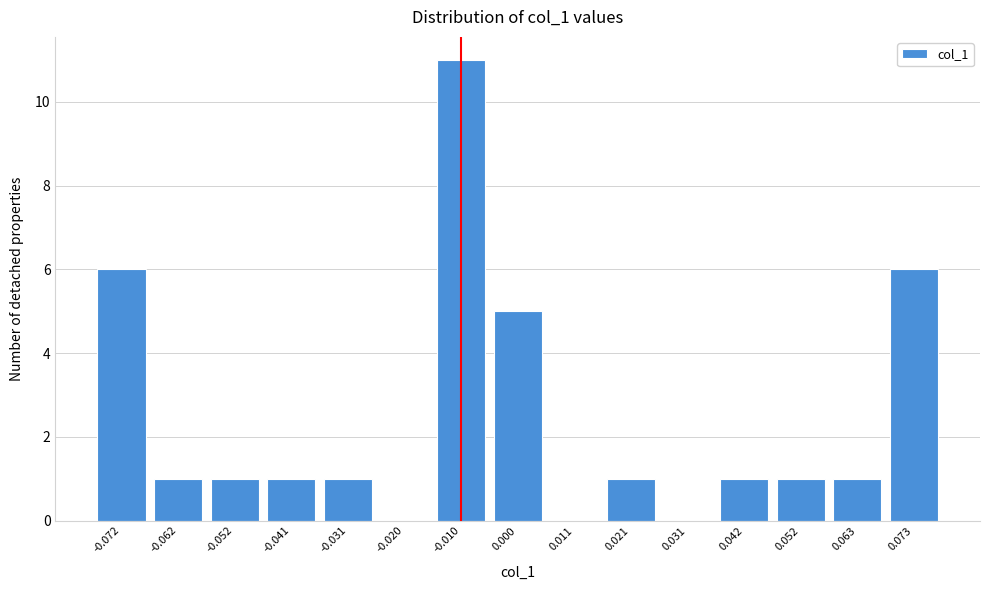

Reading left to right, transcribe all the data shown in this chart.

-0.072=6	-0.062=1	-0.052=1	-0.041=1	-0.031=1	-0.020=0	-0.010=11	0.000=5	0.011=0	0.021=1	0.031=0	0.042=1	0.052=1	0.063=1	0.073=6